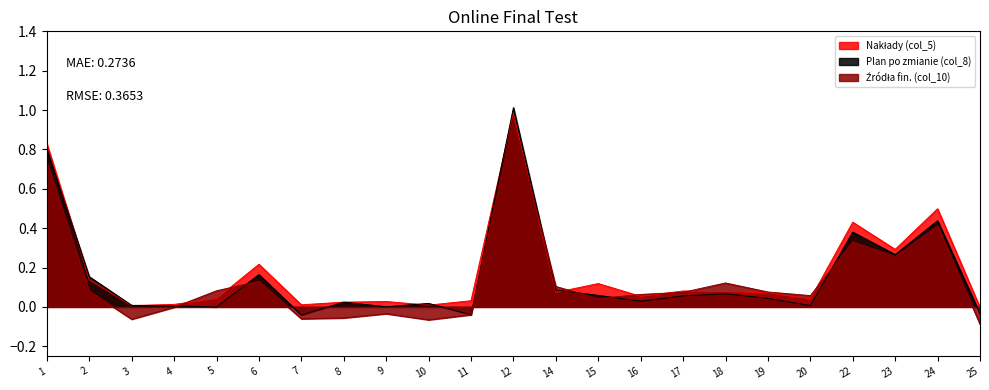

How many interior local peaks does the Nakłady (col_5) series have?

7